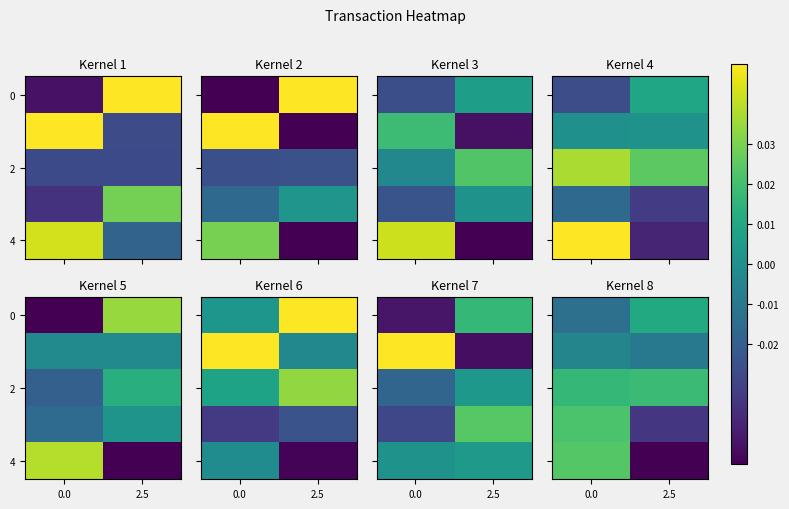

Between 0.0 and 2.5, which series saw the biggest shift?

4